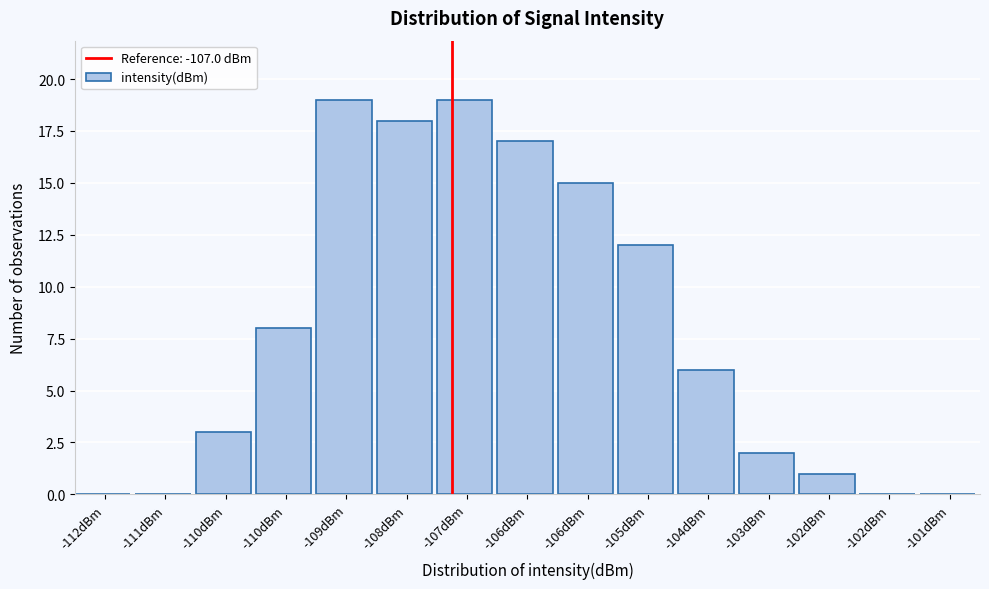

How many series are shown in this chart?

1